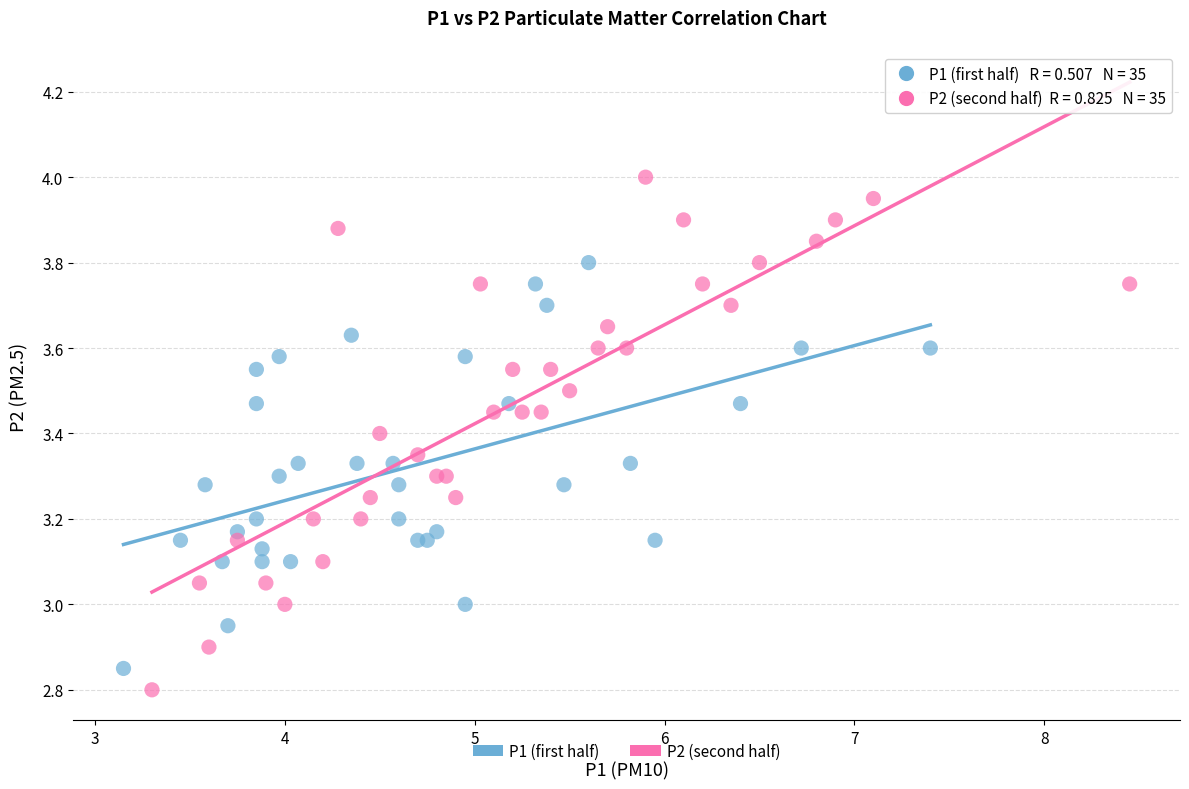

Which series has the largest Y range (max minus min)?

P2 (second half)